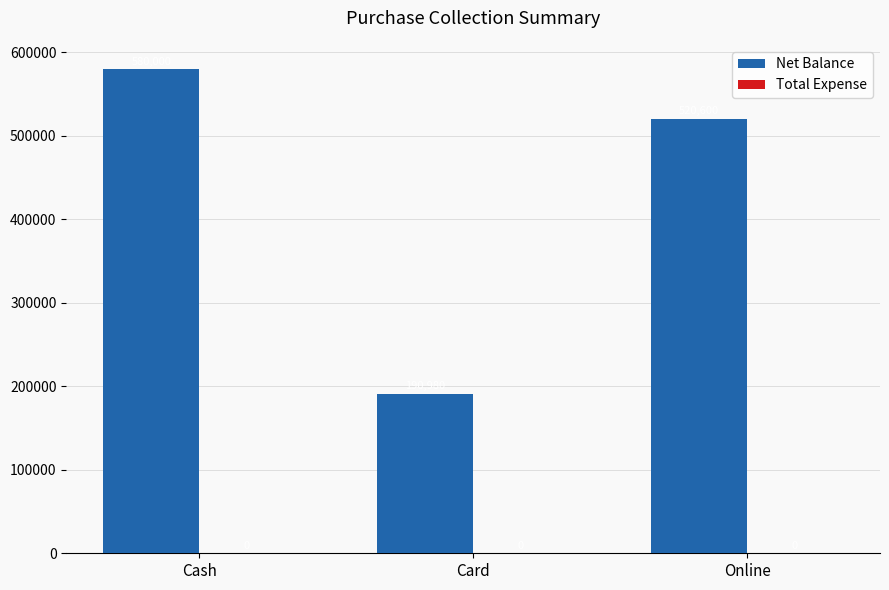

List the labels in order of value, smallest first.

Card, Online, Cash